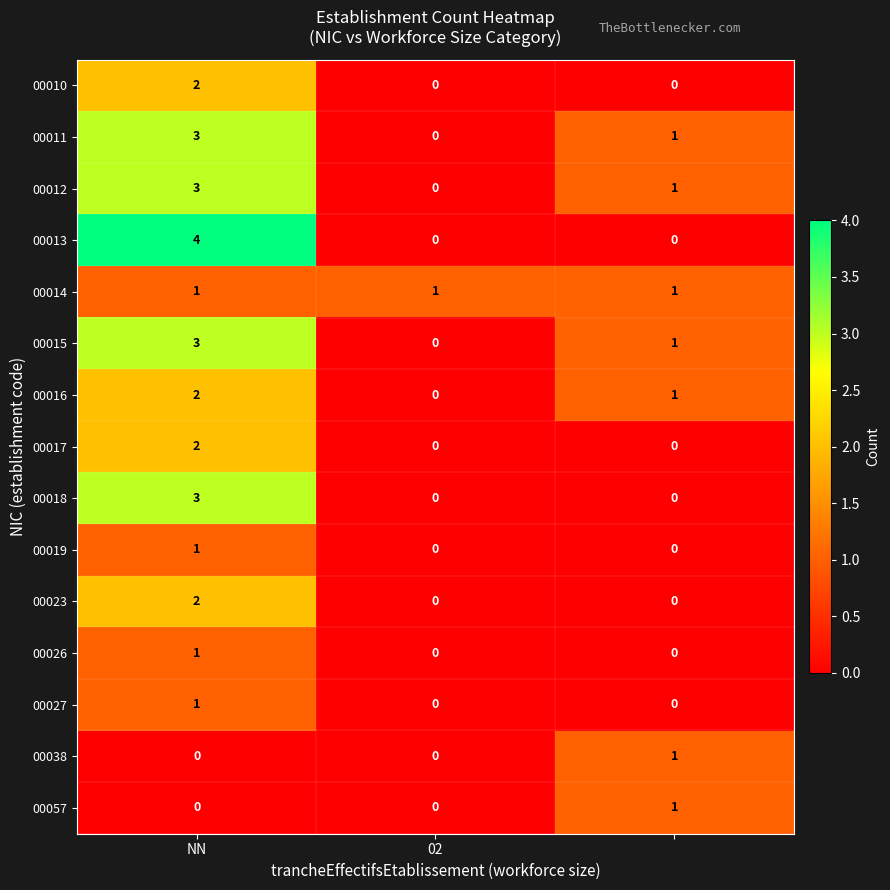

What is the difference between the maximum and second lowest values in the 00018 series?

3